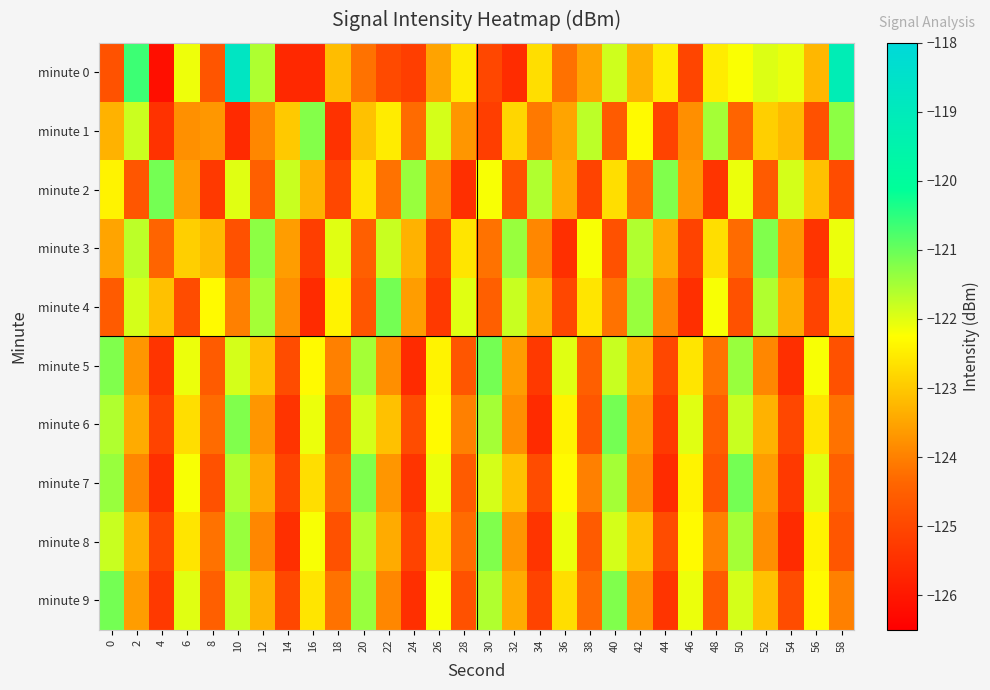

What is the spread (max minus min) of values at 24?

4.2